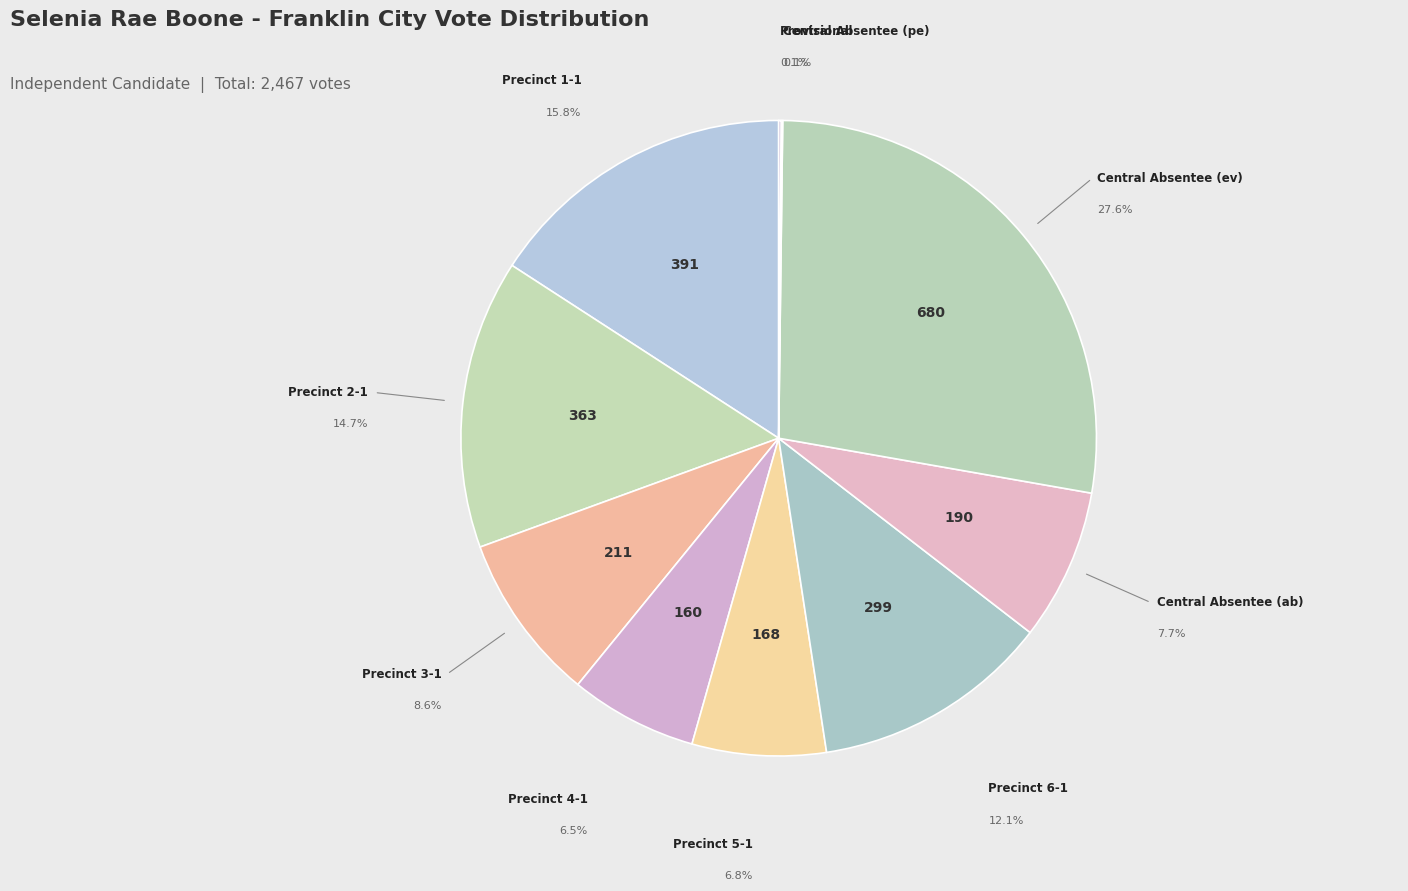

What percentage is the Central Absentee (ev) slice, to the nearest percent?

28%